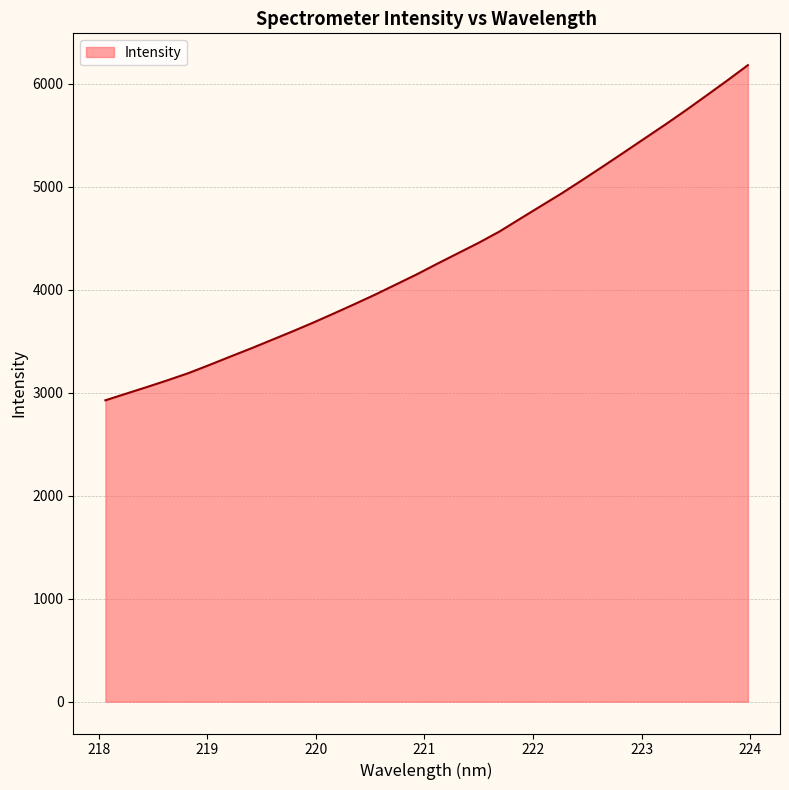

What is the smallest value displayed?

2927.1